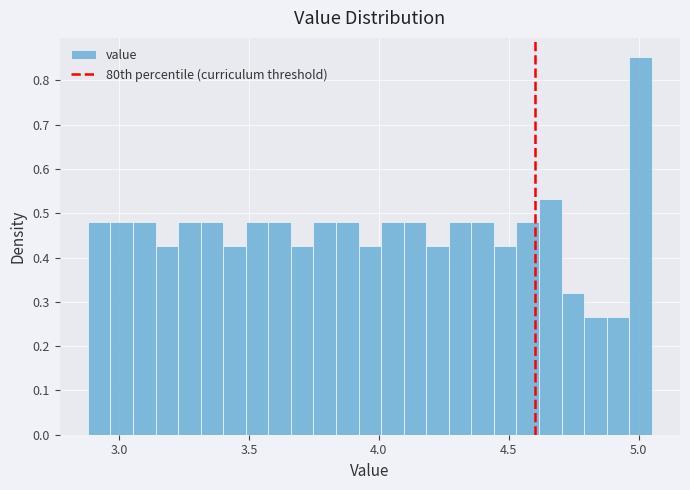

Around what value on the x-axis is the tallest bar? Give the approximate position of its centre, as read against the axis.

5.00